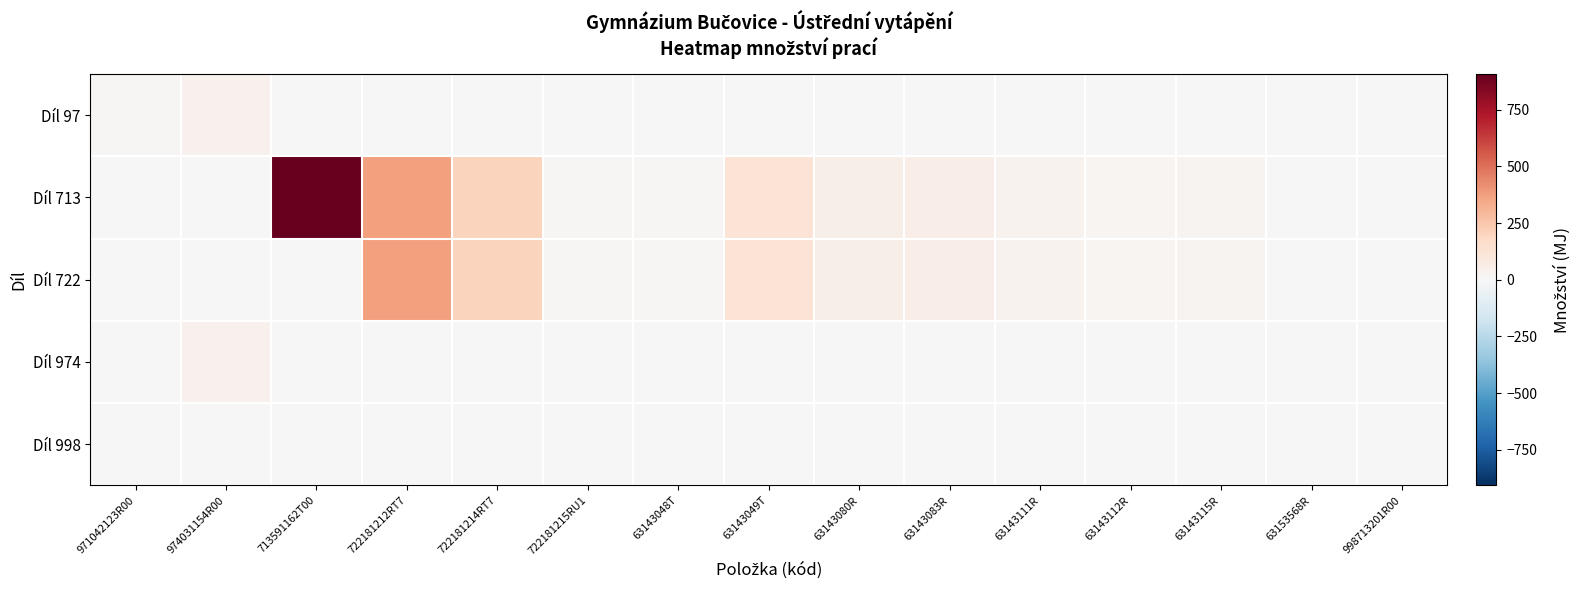

What is the maximum value shown in the chart?

907.0